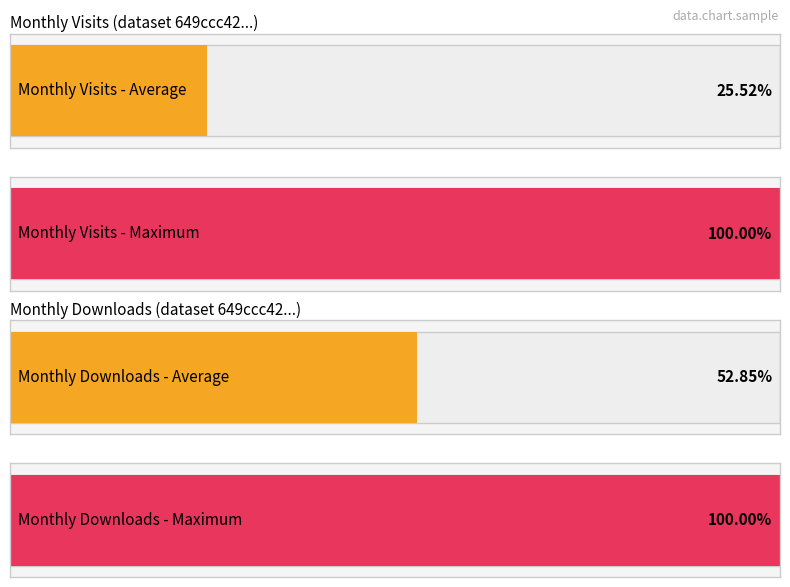

Is it true that monthly_download_resource equals 5 at 2023-06?

False